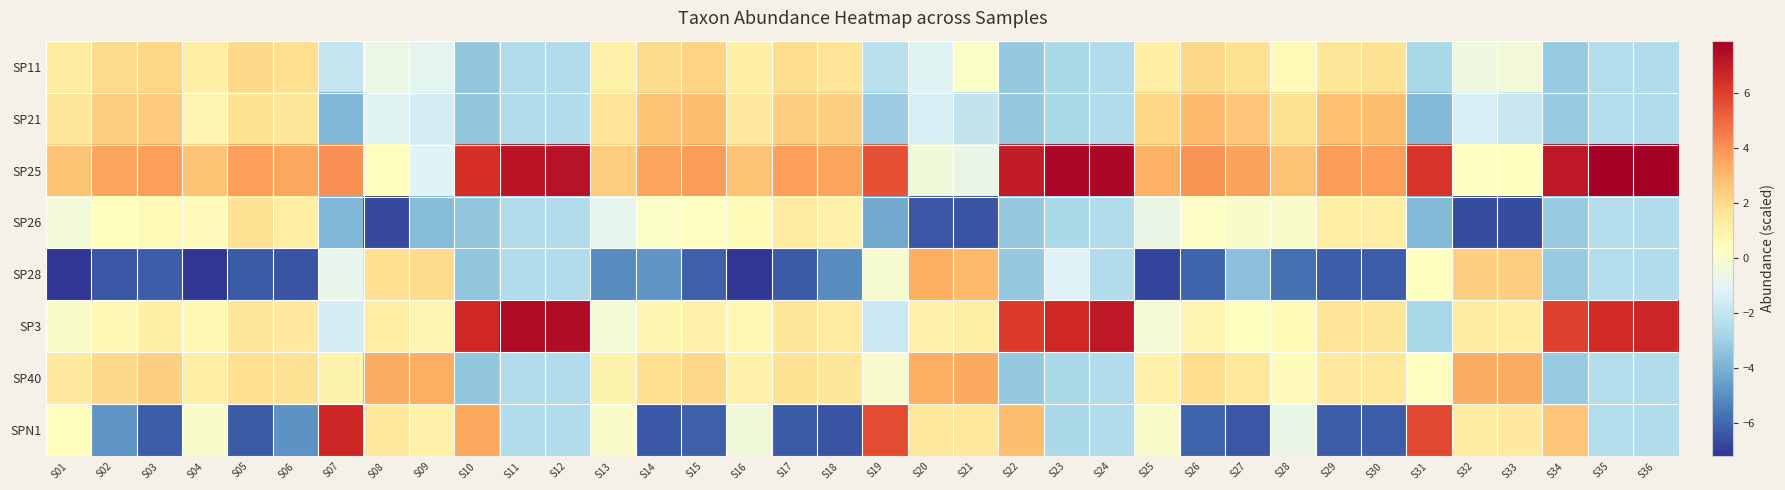

At S22, list the series in order from largest to smallest.

SP25, SP3, SPN1, SP11, SP21, SP26, SP28, SP40